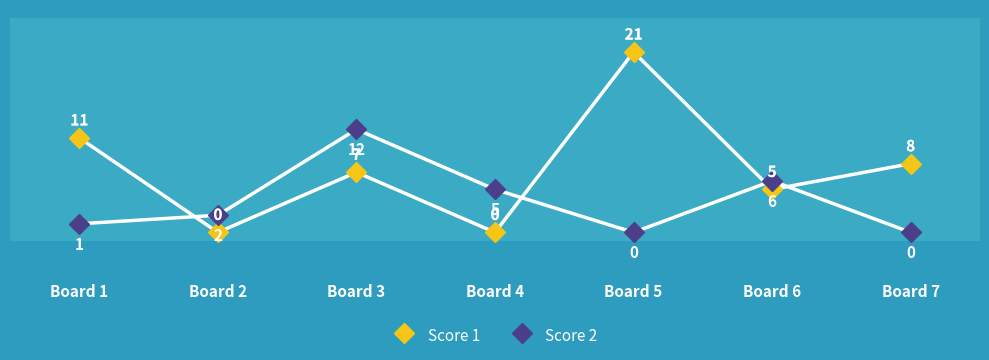

How many categories are shown in the chart?

7